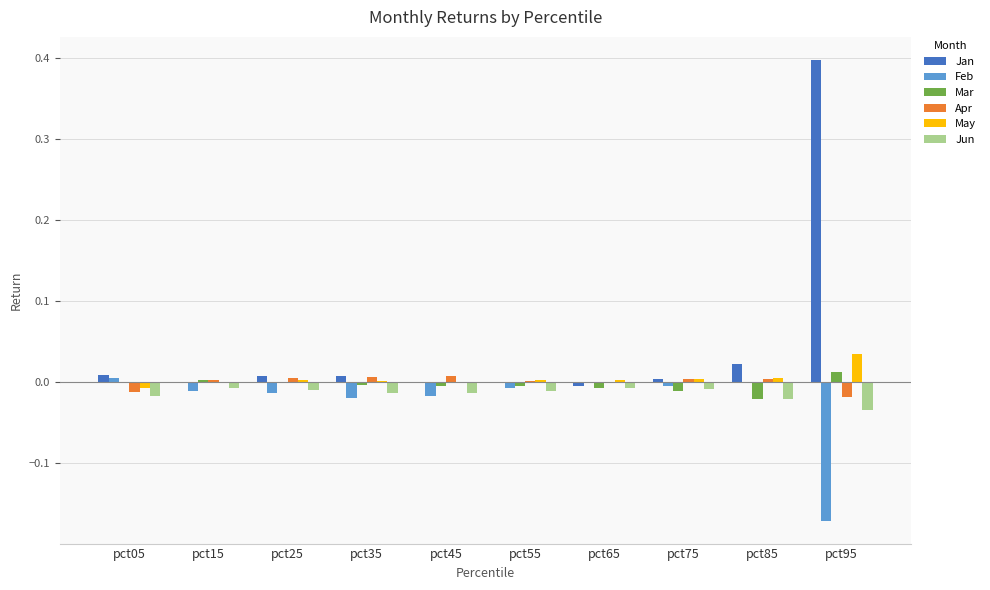

How many distinct data groups are displayed?

6